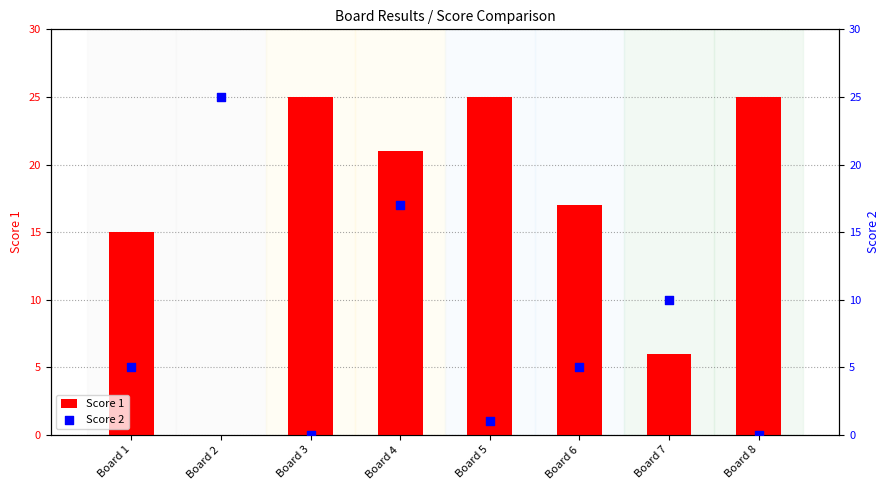

What are all the series names shown in the legend?

Score 1, Score 2